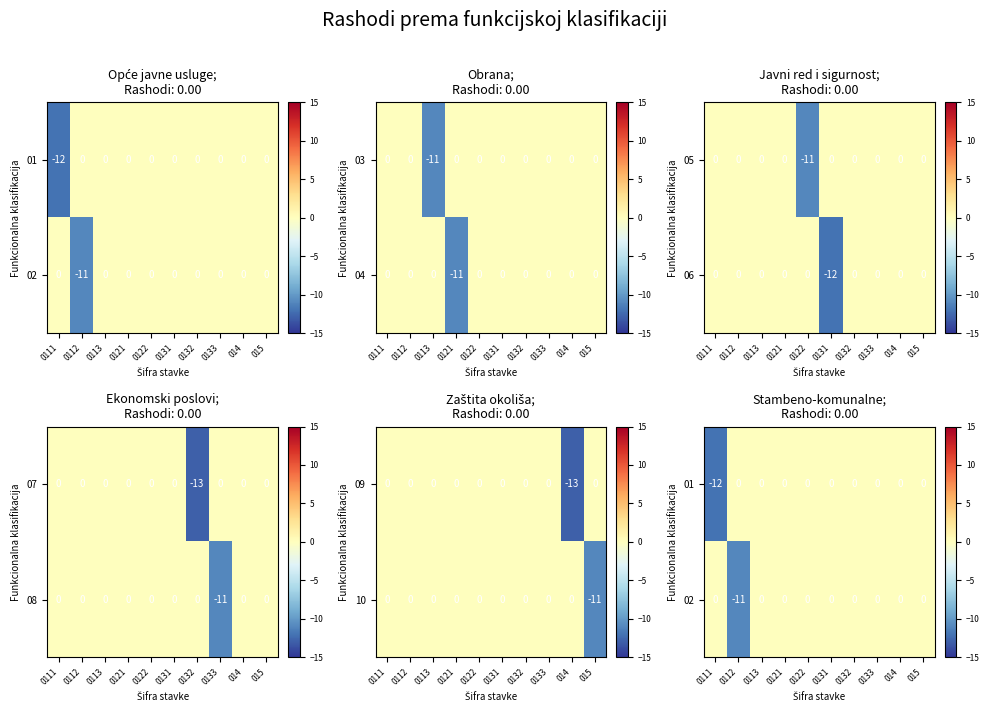

What is the difference between the 04 values at 0112 and 0121?

11